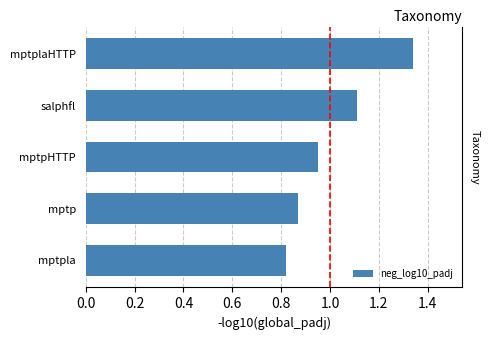

What is the difference between the maximum and minimum values?

0.5